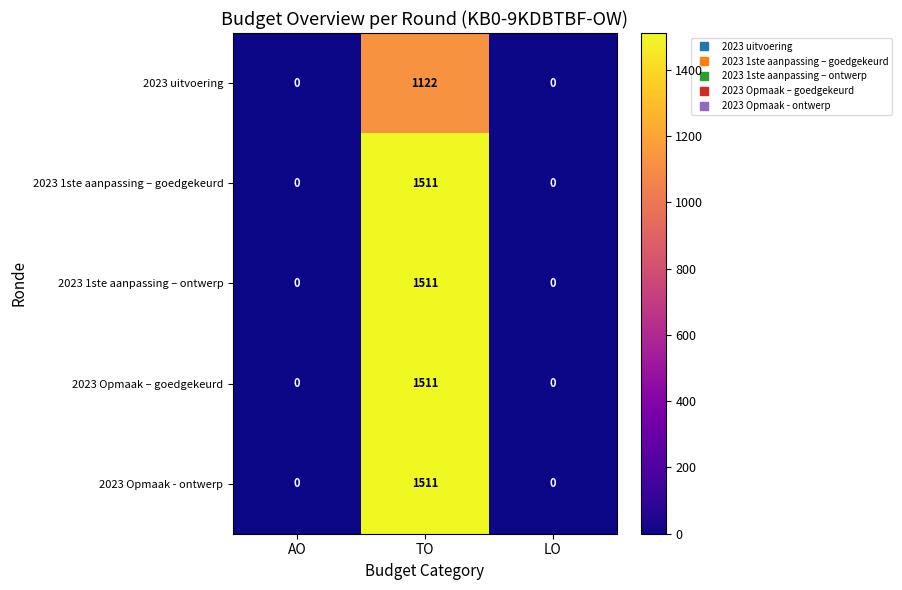

Reading right to left, list all the values displayed in this chart.

2023 uitvoering: 0	1122	0
2023 1ste aanpassing – goedgekeurd: 0	1511	0
2023 1ste aanpassing – ontwerp: 0	1511	0
2023 Opmaak – goedgekeurd: 0	1511	0
2023 Opmaak - ontwerp: 0	1511	0